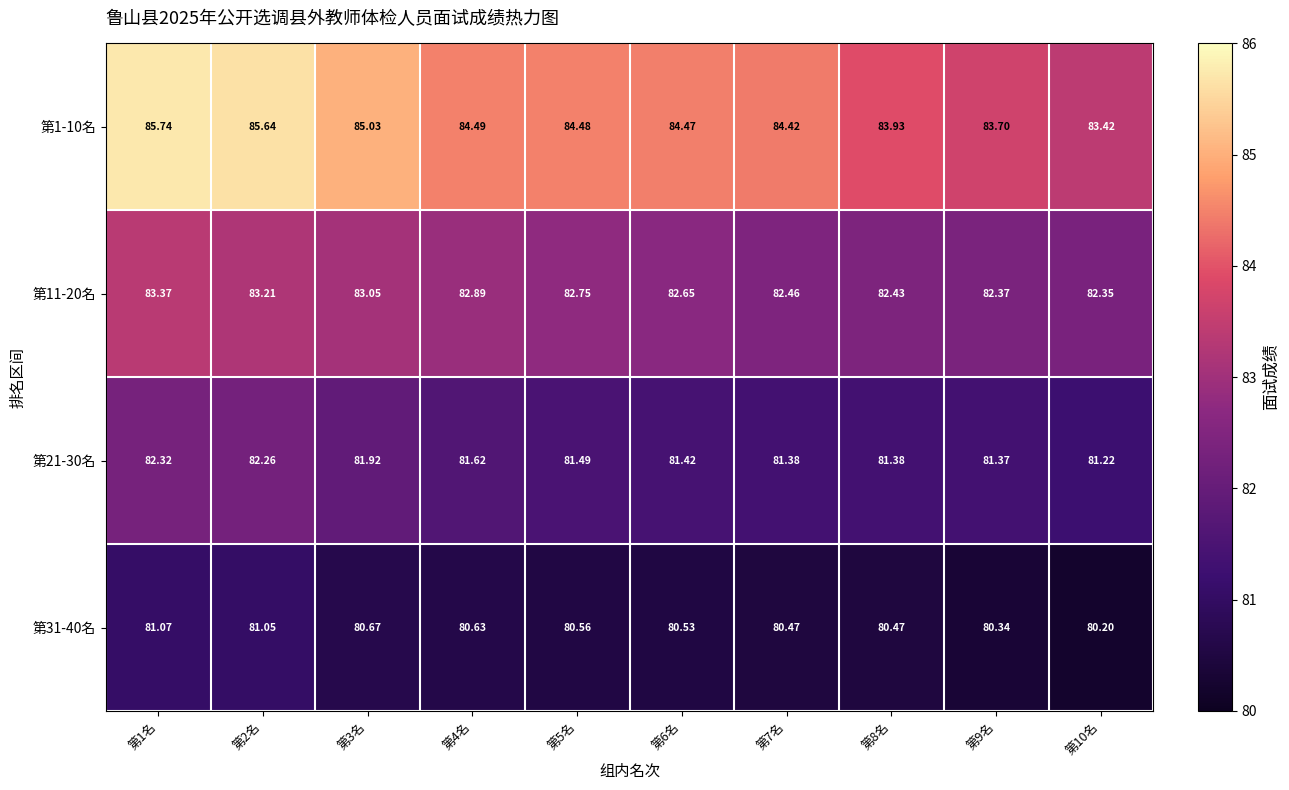

Which has a higher value, 第10名 or 第7名?

第7名